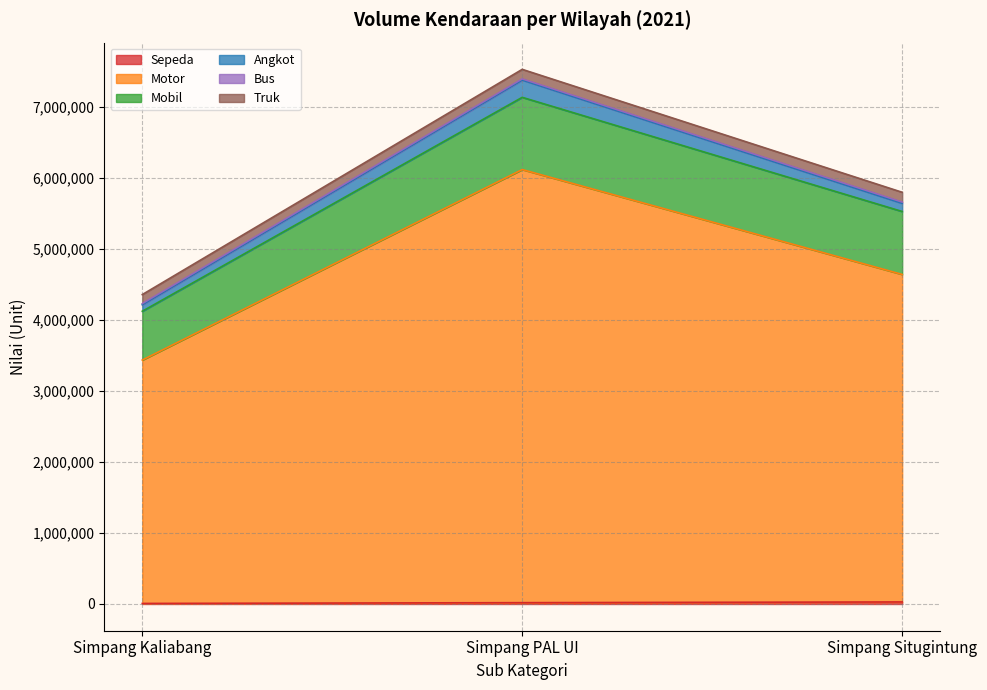

At which category is the sum across all series the highest?

Simpang PAL UI